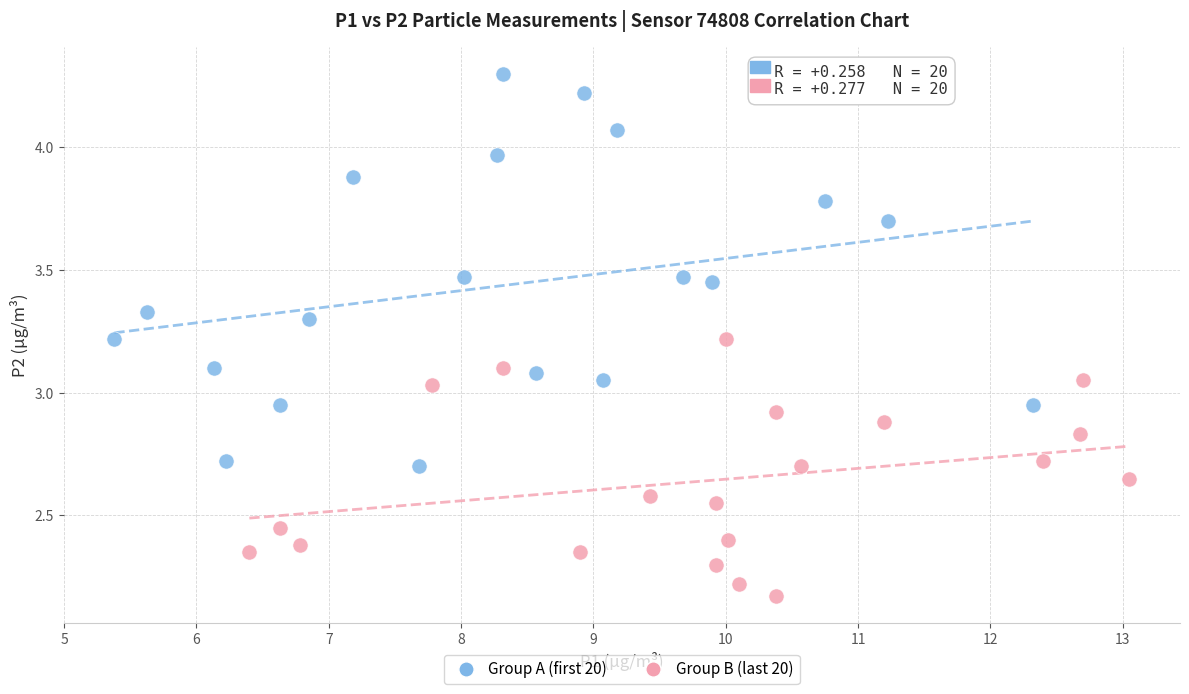

Which series contains the highest Y value?

Group A (first 20)